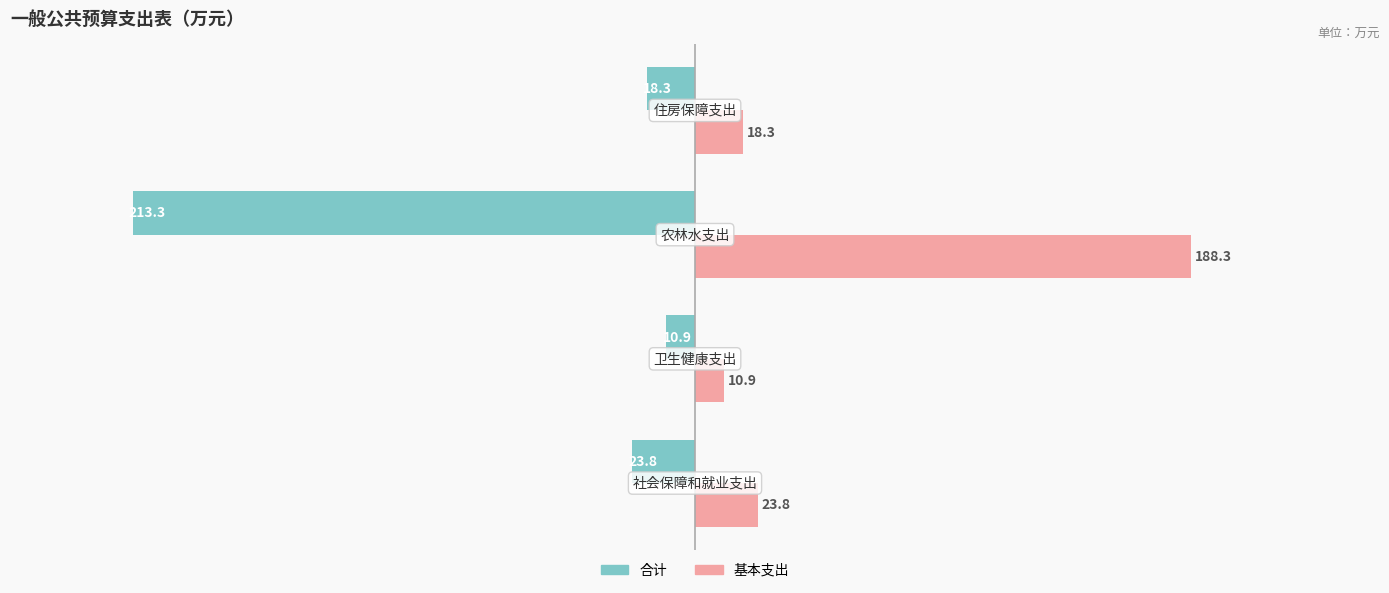

What is the highest value of the 合计 series?

-10.9